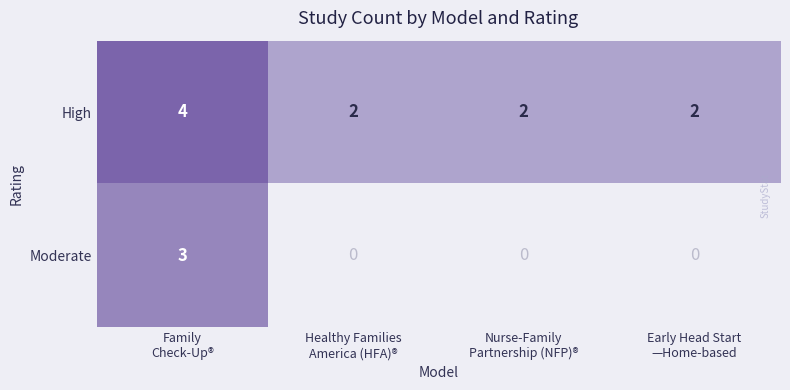

Between Nurse-Family
Partnership (NFP)® and Healthy Families
America (HFA)®, which is larger?

Nurse-Family
Partnership (NFP)®